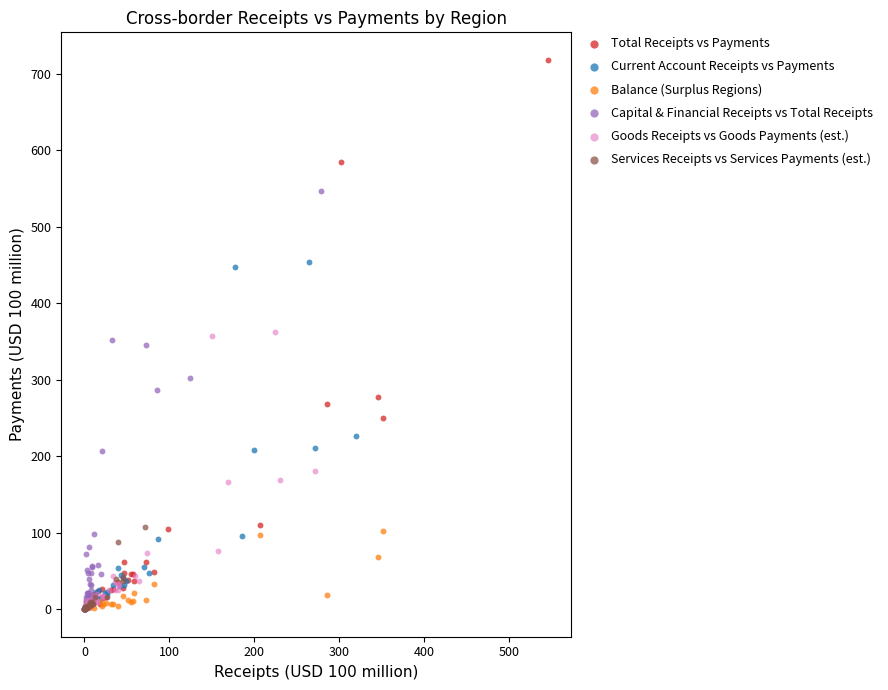

Which series reaches the maximum Y coordinate?

Total Receipts vs Payments